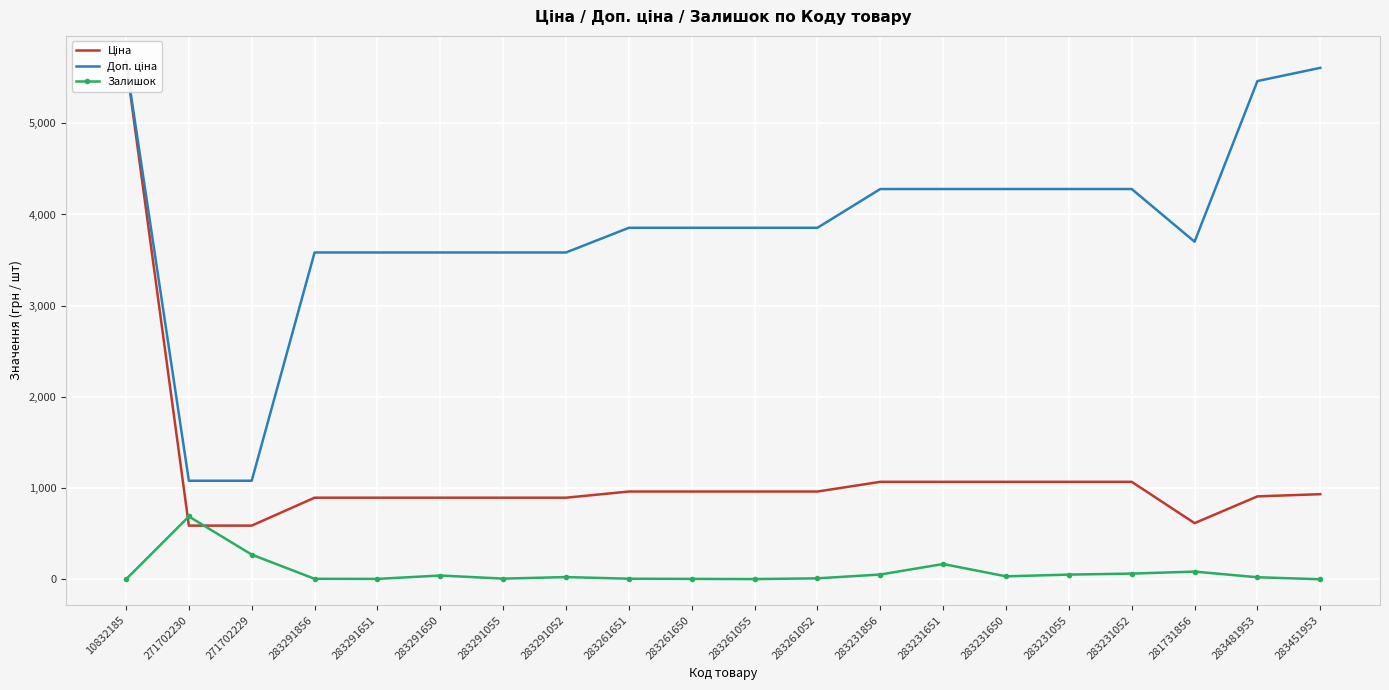

True or false: Доп. ціна and Залишок cross at least once.

False